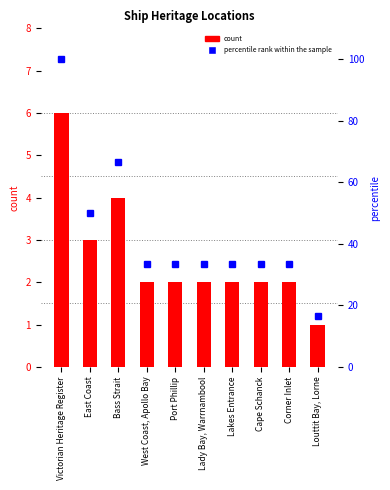

What is the difference between the maximum and minimum values in the count series?

5.0